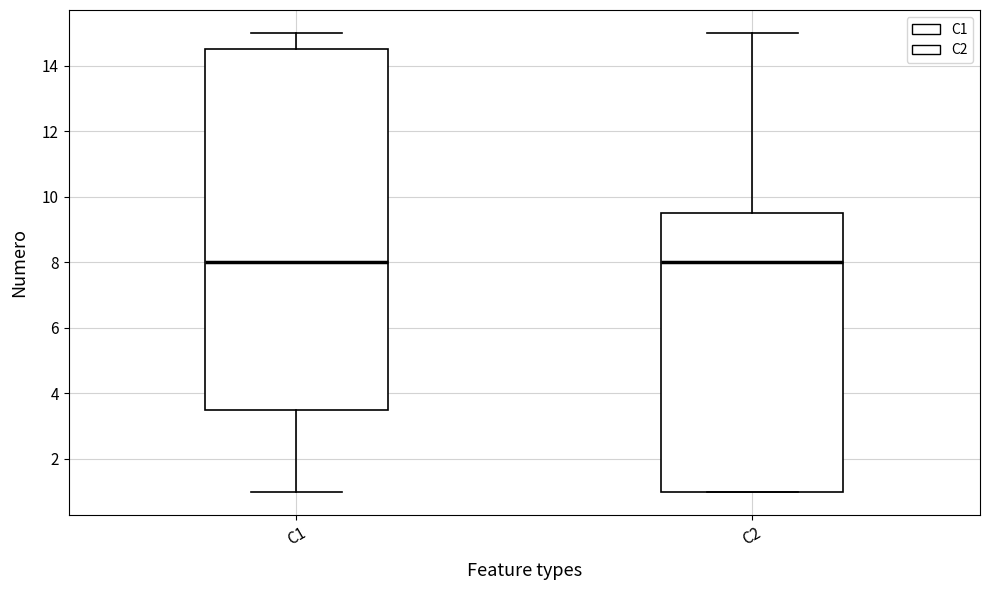

Where is the upper edge of the box for C1 on the y-axis? The values are not printed on the chart, so give them approximately, as read against the axis.

14.6